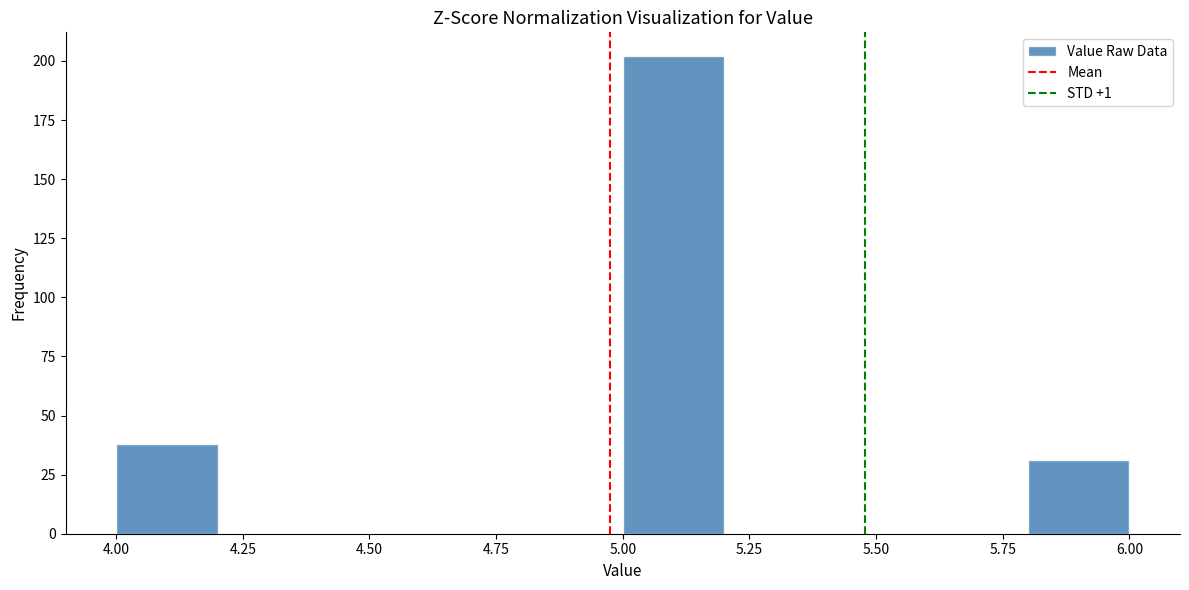

Reading left to right, list every bar in this chart as the range it spans on the x-axis followed by its height. The values are not printed on the chart, so give them approximately, as read against the axis.

4.0 to 4.2: 40
4.2 to 4.4: 0
4.4 to 4.6: 0
4.6 to 4.8: 0
4.8 to 5.0: 0
5.0 to 5.2: 200
5.2 to 5.4: 0
5.4 to 5.6: 0
5.6 to 5.8: 0
5.8 to 6.0: 30